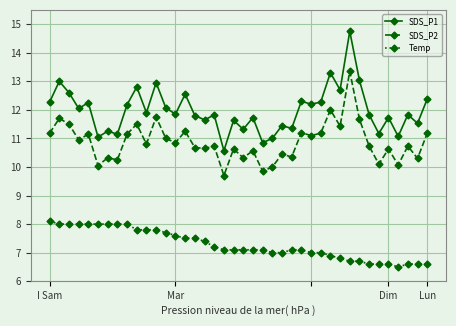

True or false: SDS_P2 has more than 1 points higher than both neighbors.

True